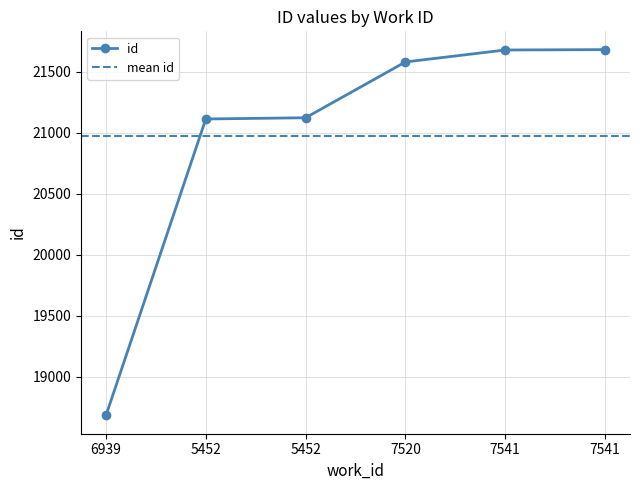

What is the label of the 6th point from the right?

6939